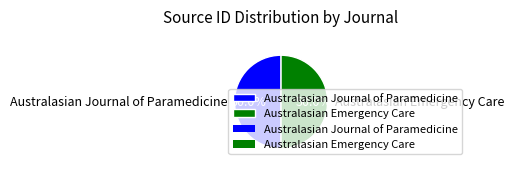

What is the ratio of the value at Australasian Emergency Care to the value at Australasian Journal of Paramedicine?

1.0